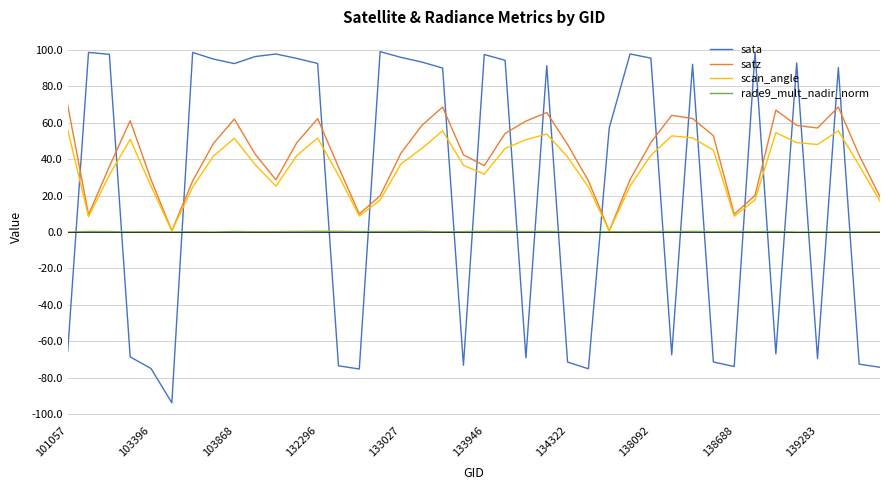

What is the greatest value displayed?

99.1